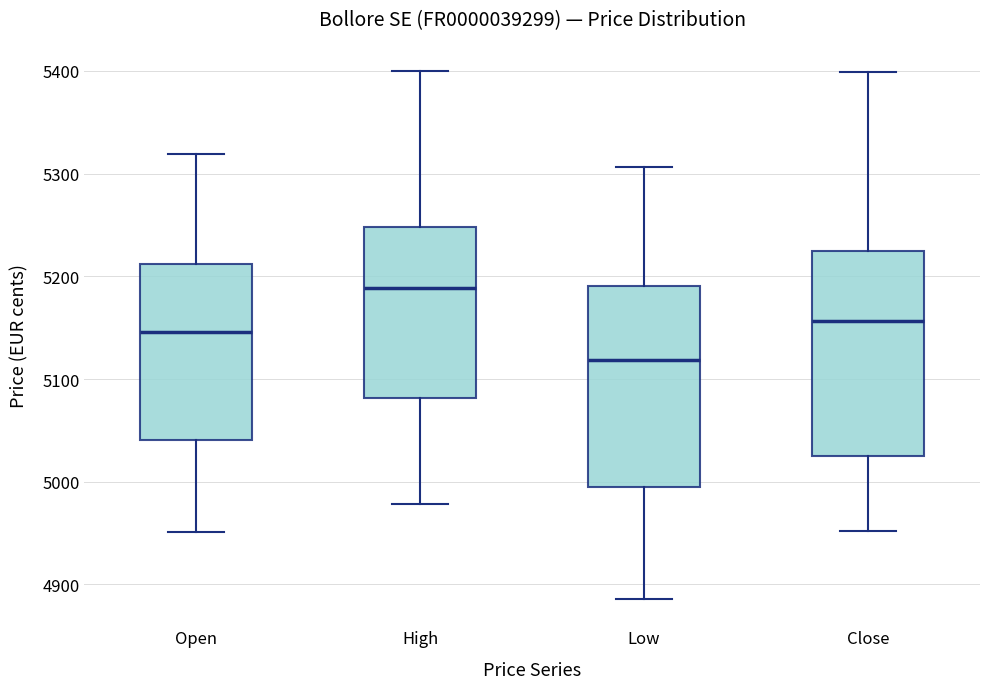

Reading left to right, transcribe this box plot: for each box, give where its median line is, the range the box spans, and where its two whiskers end, as read against the y-axis. The values are not printed on the chart, so give them approximately, as read against the axis.

Open: median 5150, box 5040 to 5210, whiskers 4950 to 5320
High: median 5190, box 5080 to 5250, whiskers 4980 to 5400
Low: median 5120, box 5000 to 5190, whiskers 4890 to 5310
Close: median 5160, box 5030 to 5220, whiskers 4950 to 5400